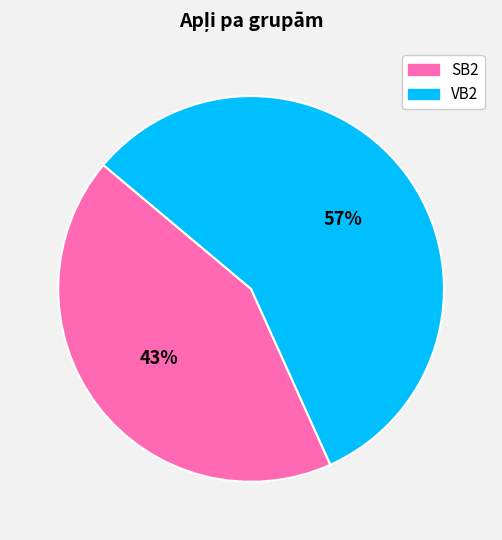

Is the sum of SB2 and VB2 greater than half?

Yes